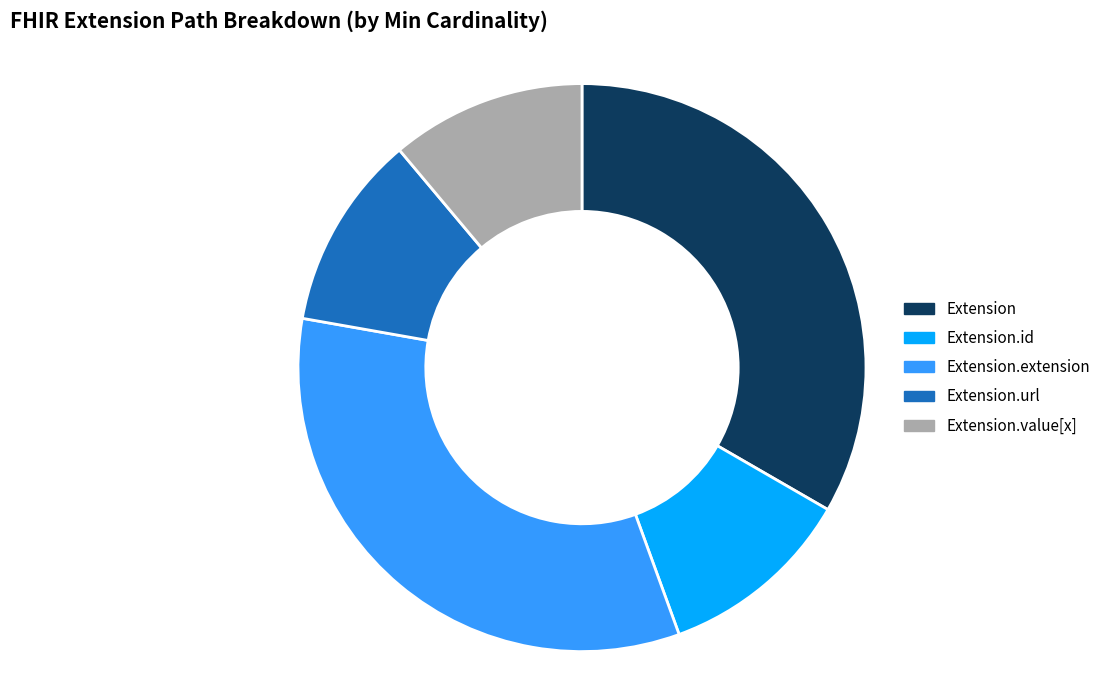

Does Extension.url account for over 50% of the chart?

No